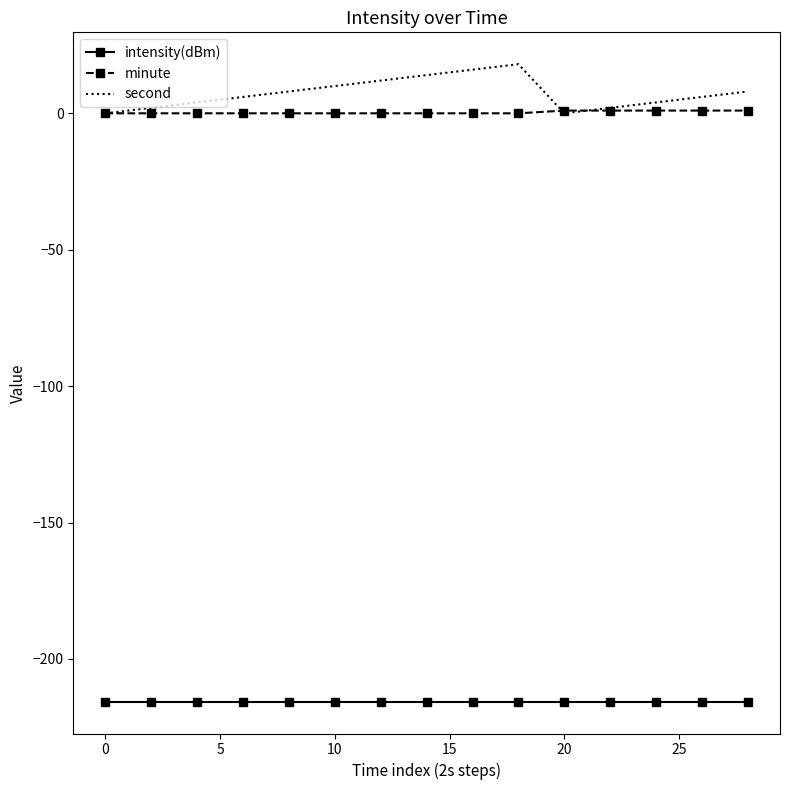

What is the maximum value shown in the chart?

18.0